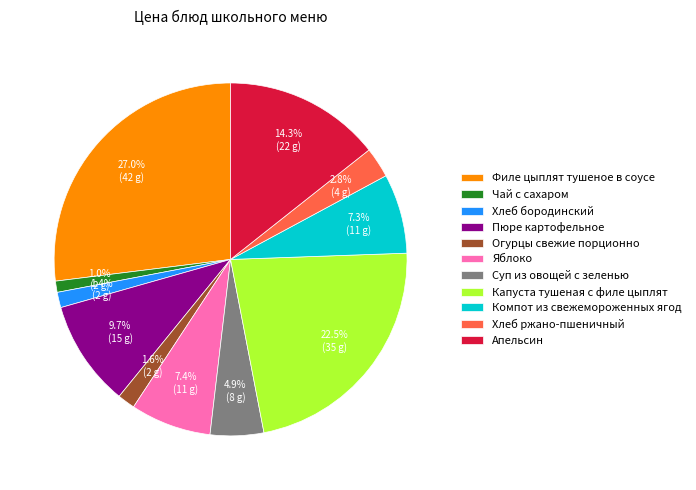

To the nearest percent, what portion does Огурцы свежие порционно represent?

2%